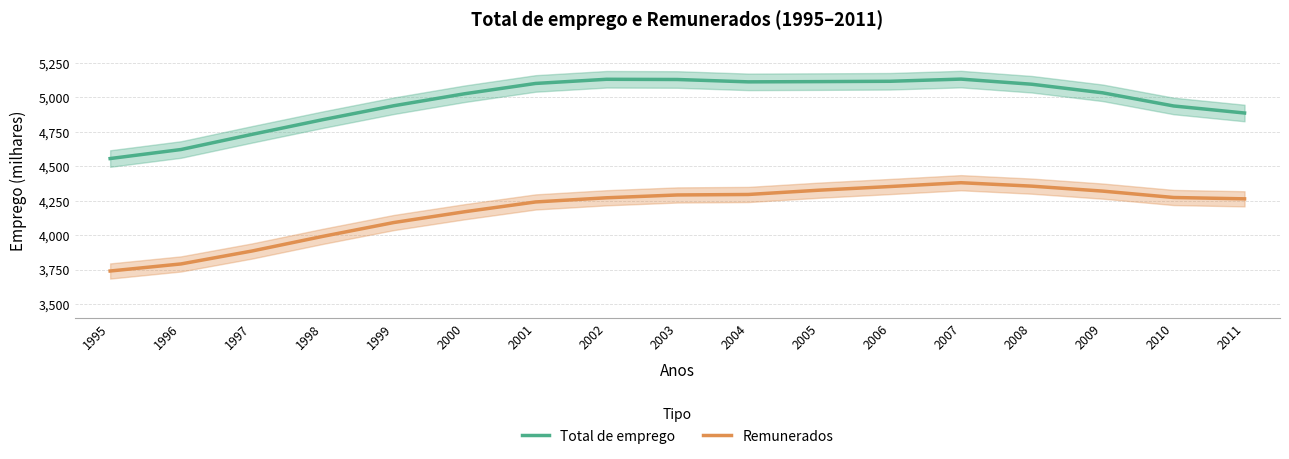

What is the total value across all series at 2006?

9469.9